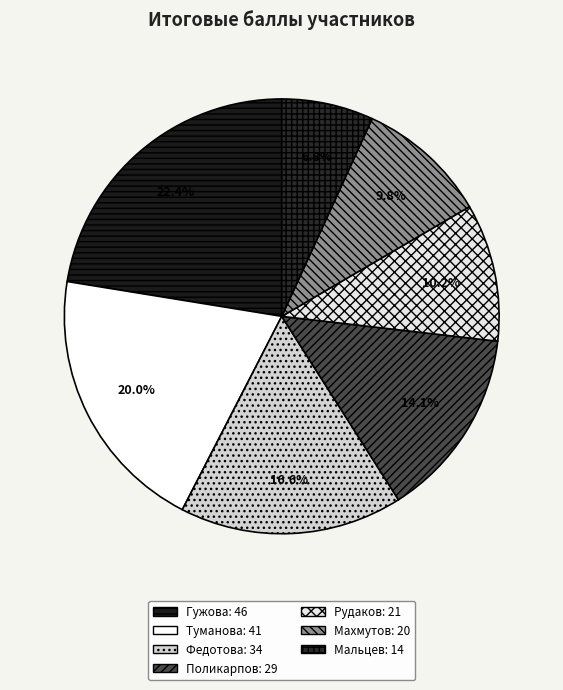

To the nearest percent, what is the combined percentage of Туманова and Федотова?

37%